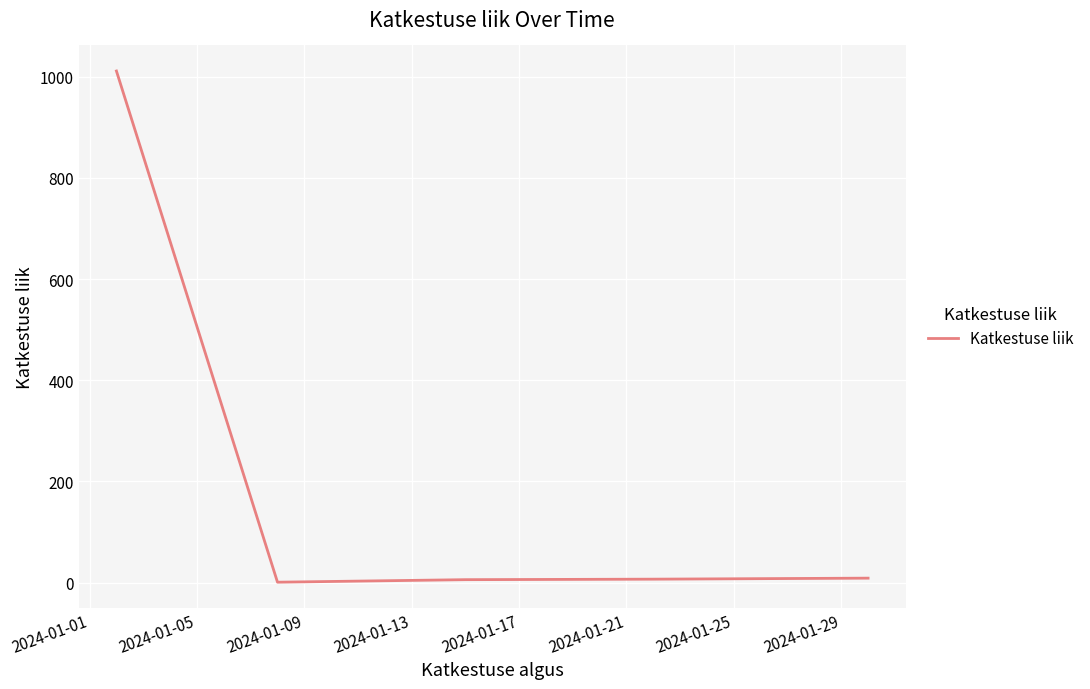

Does the chart display data point markers on the line(s)?

No